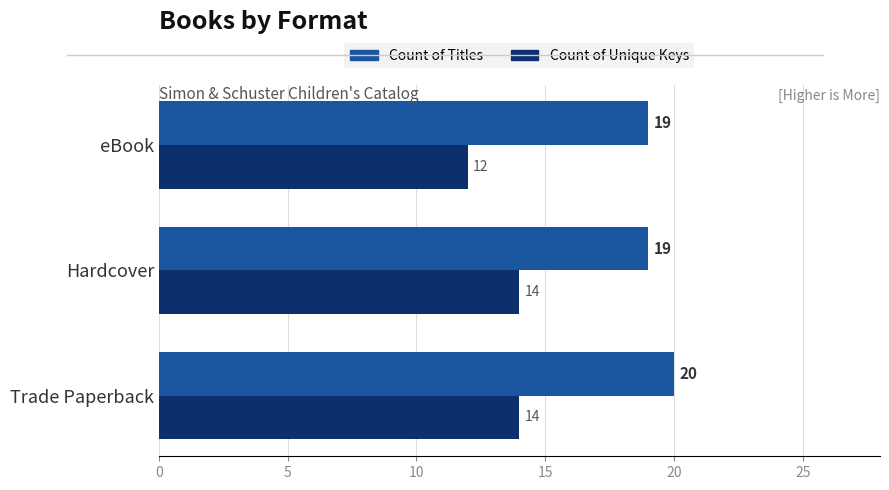

How many values in the Count of Unique Keys series are below 14?

1